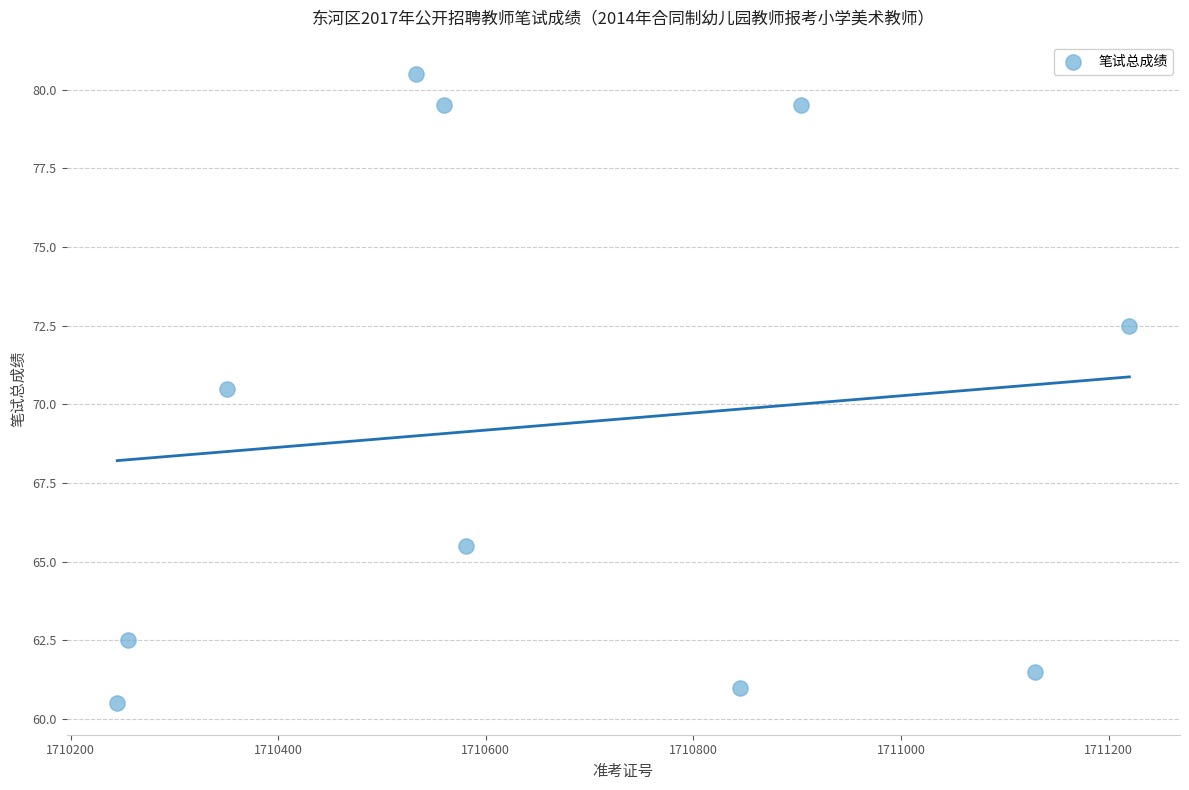

What Y value in the scatter plot is closest to 70?

70.5